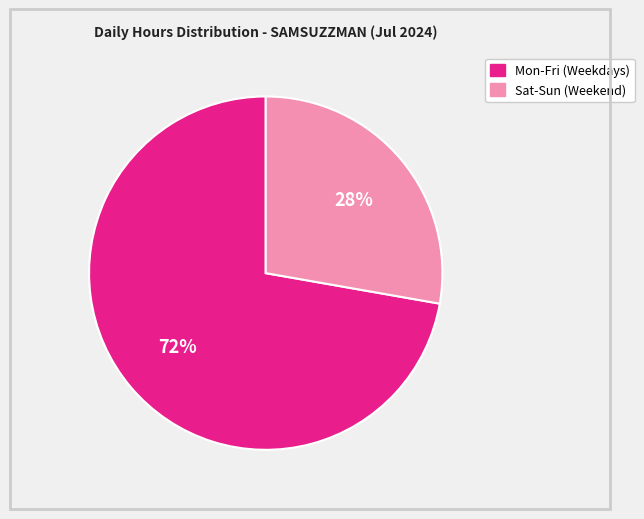

Does any single category account for the majority?

Yes